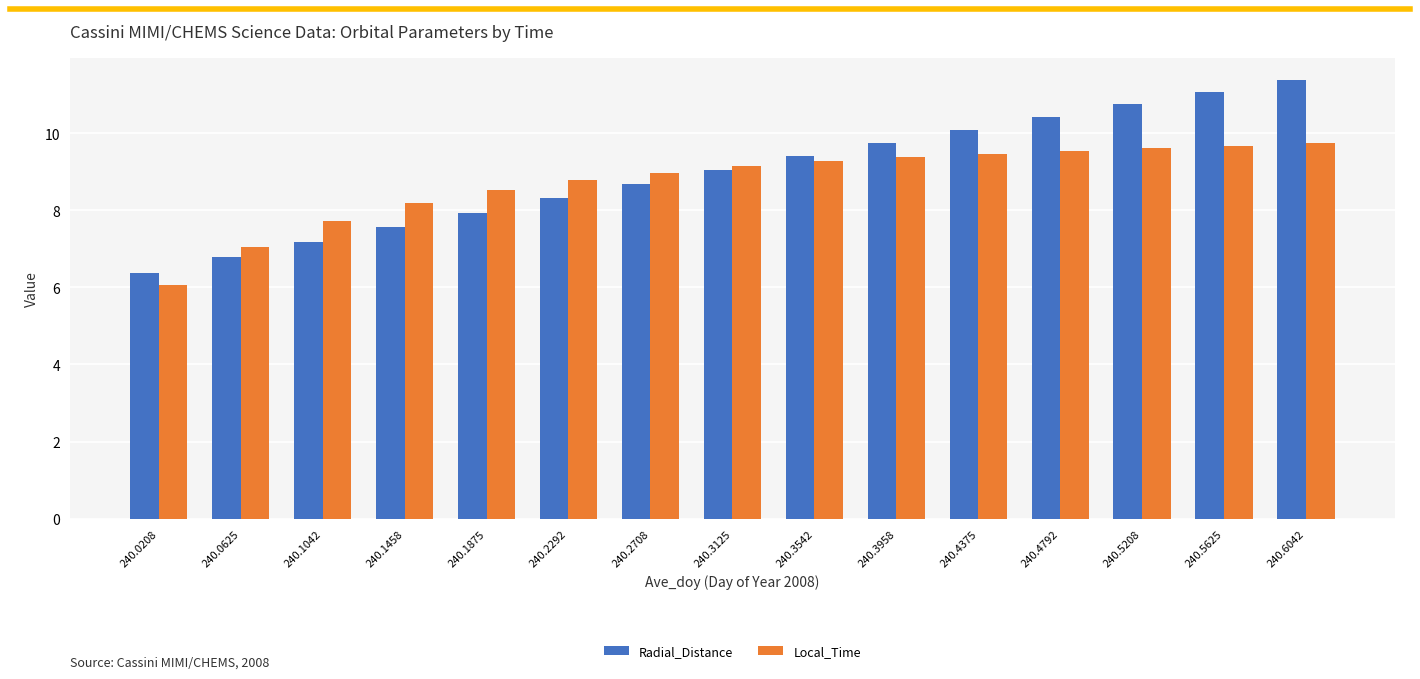

What is the highest value of the Radial_Distance series?

11.4